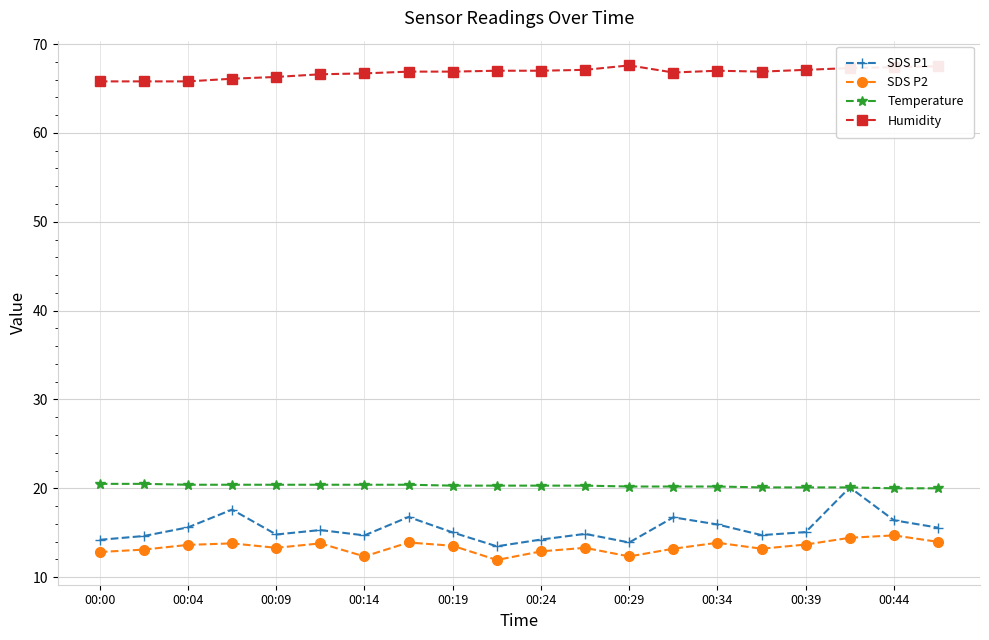

Count the number of categories in the chart.

20